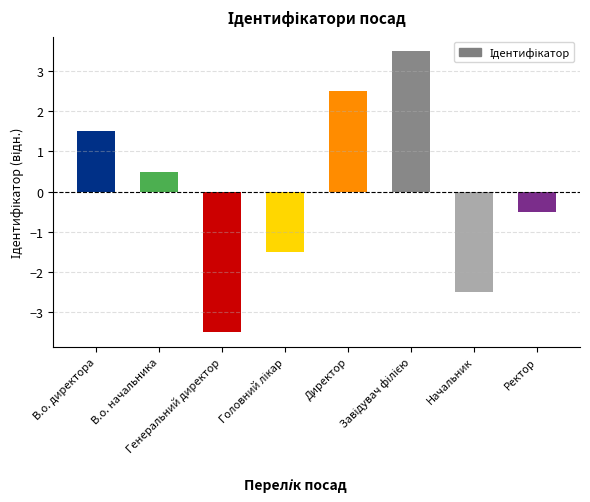

What is the value of the 2nd bar from the left?

0.5